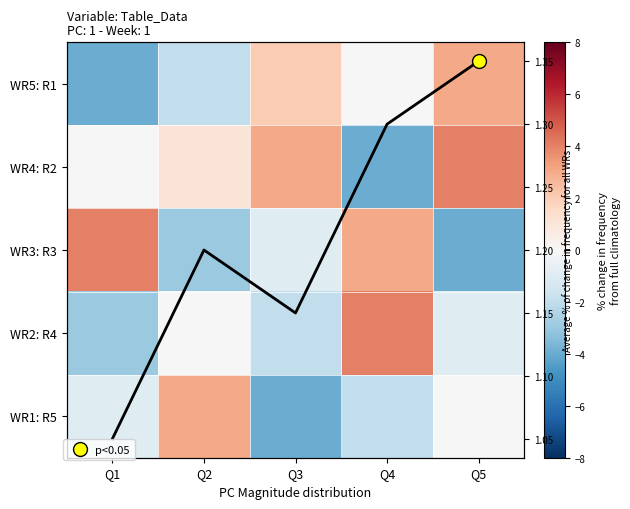

How many WR1: R5 values are between -2 and 0?

3